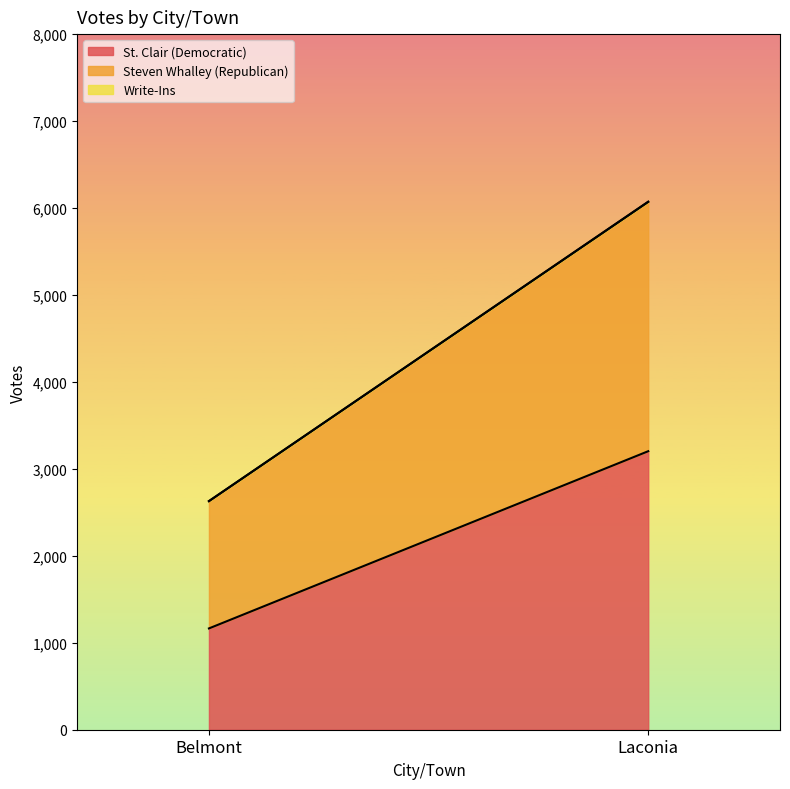

Reading left to right, list all the values displayed in this chart.

St. Clair (Democratic): Belmont=1165	Laconia=3203
Steven Whalley (Republican): Belmont=1464	Laconia=2867
Write-Ins: Belmont=0	Laconia=3